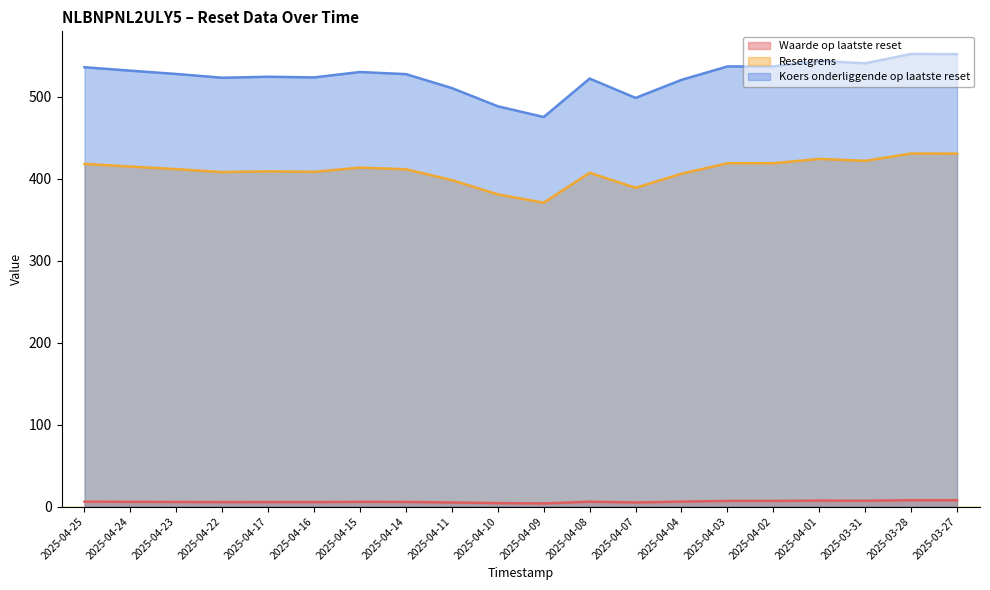

True or false: Koers onderliggende op laatste reset and Waarde op laatste reset cross at least once.

False